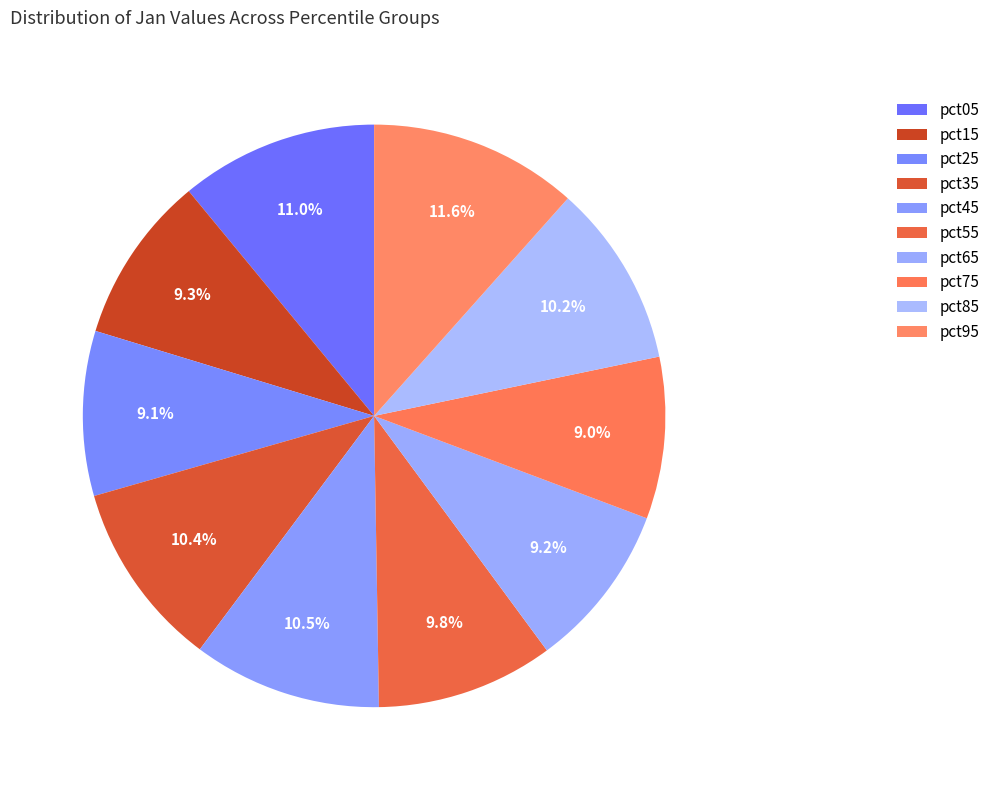

Count the number of slices in the pie.

10